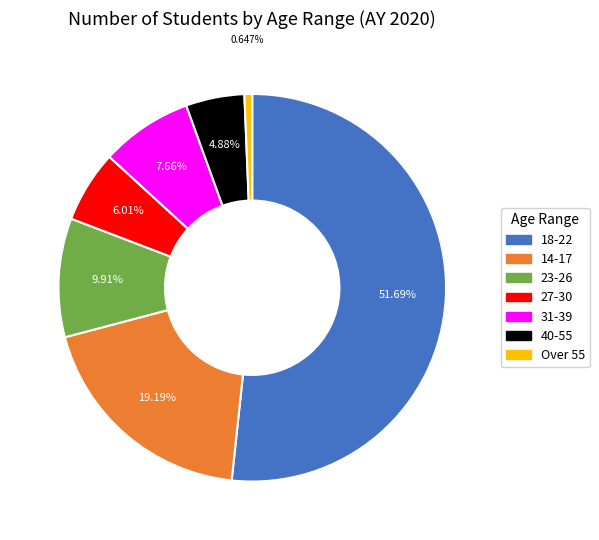

The Over 55 slice represents 11% of the pie. True or false?

False